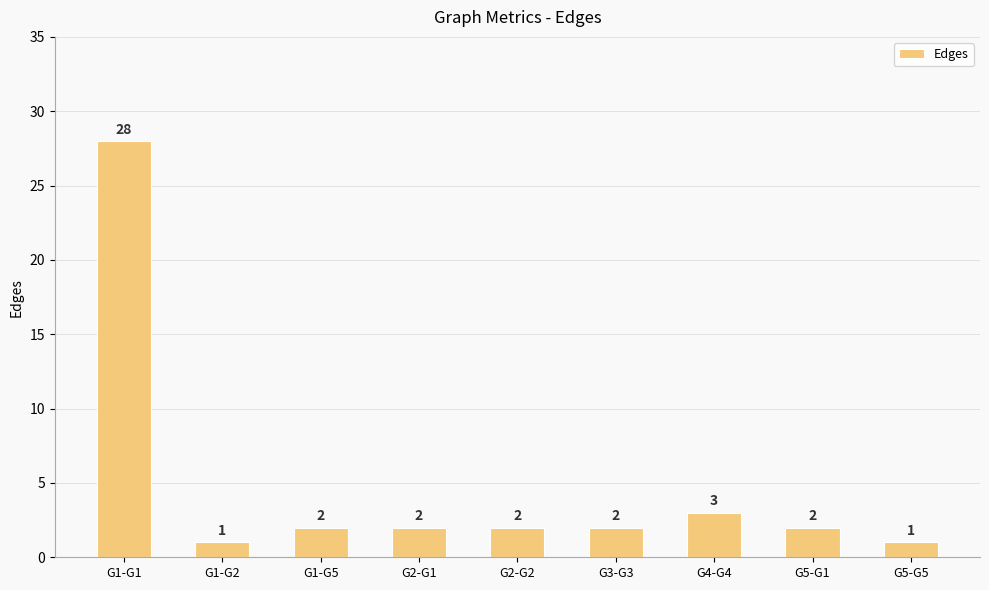

Which category has the highest value across all series?

G1-G1